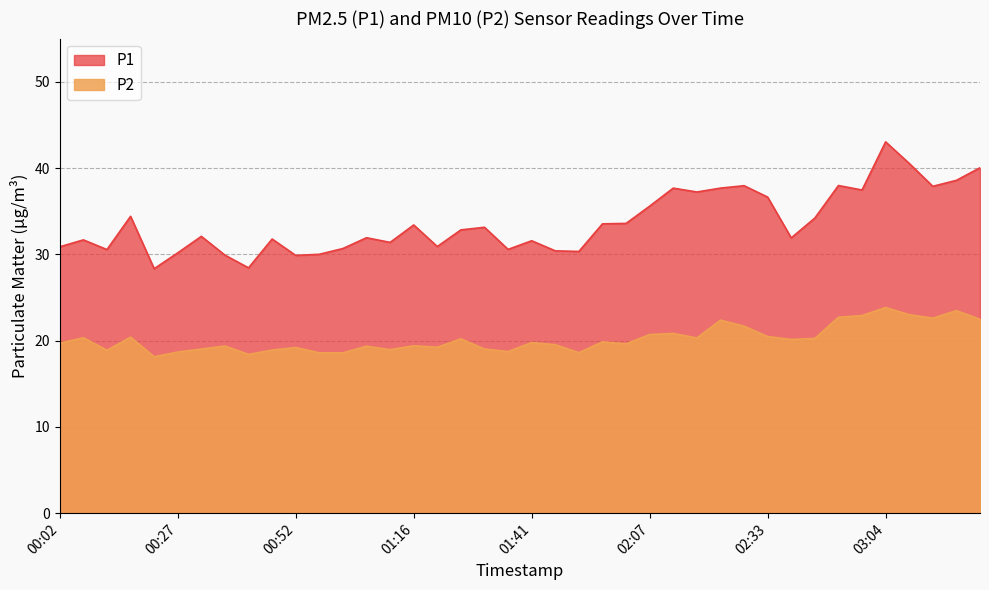

At which category does P2 reach its first local peak?

00:07